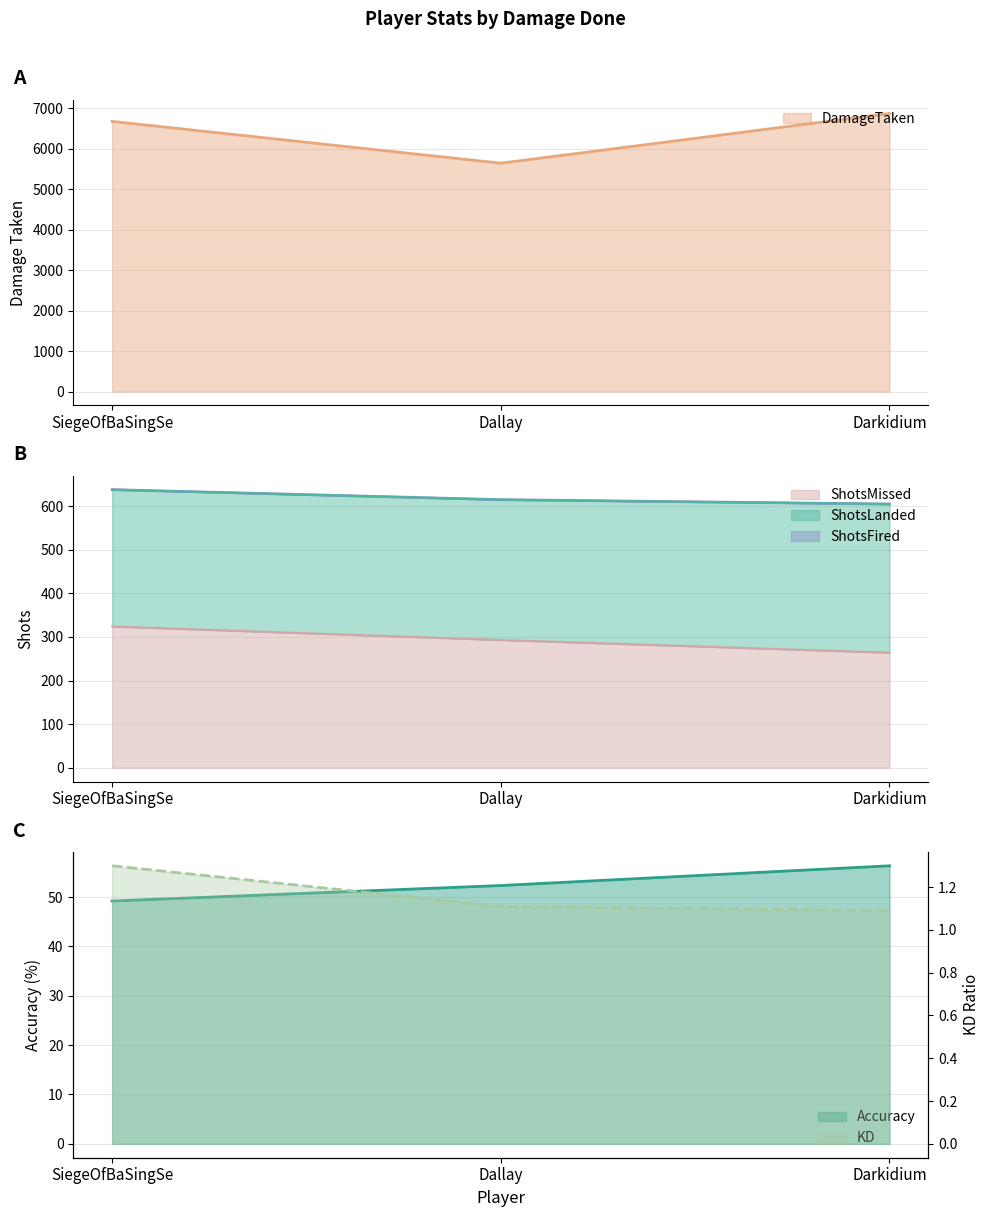

What is the sum of all Accuracy values?

157.9